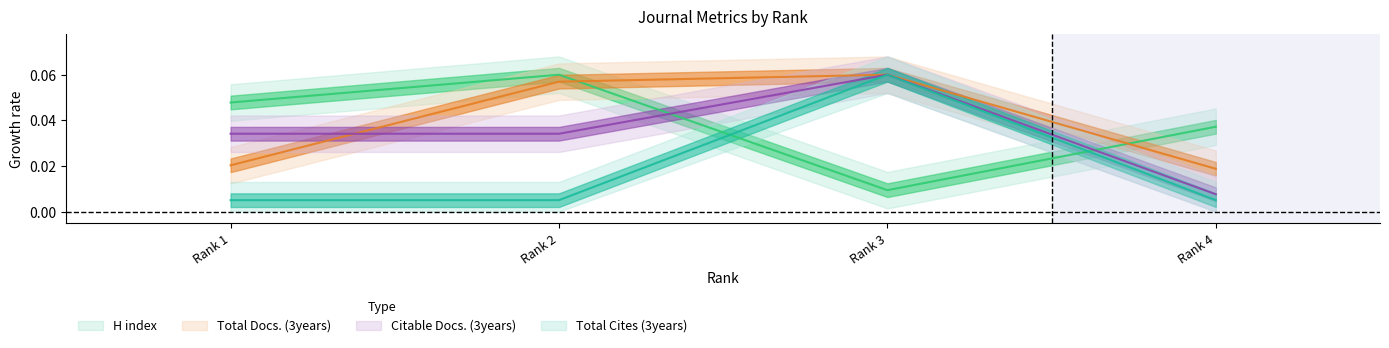

True or false: Citable Docs. (3years) and Total Cites (3years) intersect in this chart.

False